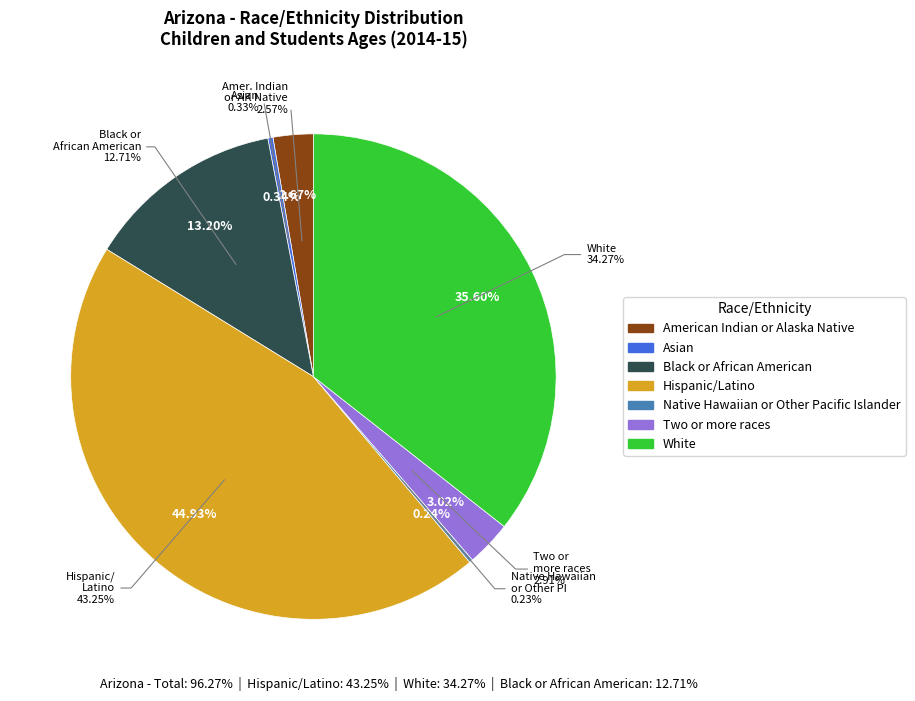

True or false: Asian accounts for 5% of the total.

False